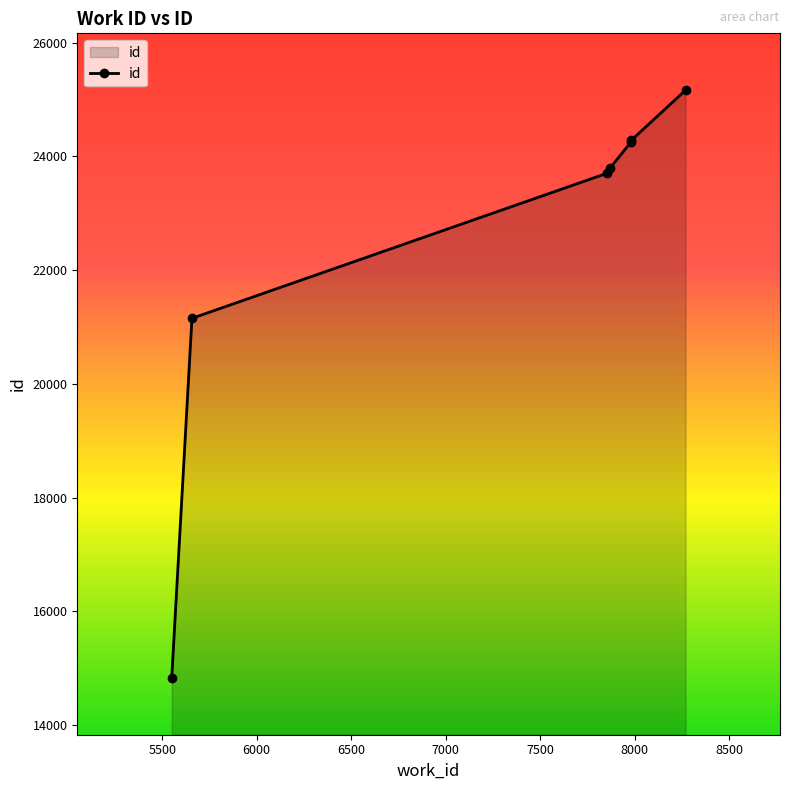

Reading left to right, list all the values displayed in this chart.

5550=14830	5657=21153	7856=23706	7870=23794	7982=24257	7982=24282	8270=25165